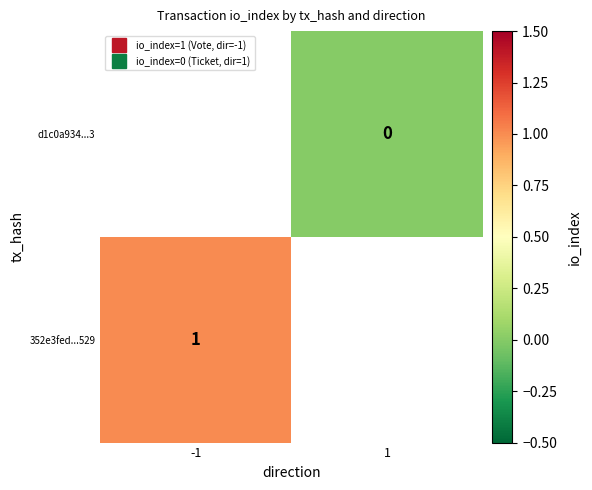

Rank the categories by 352e3fed...529 value from highest to lowest.

-1, 1